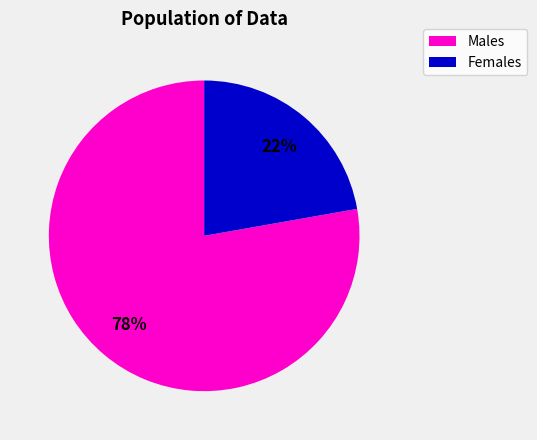

Approximately how many times larger is the value at Females compared to Males?

0.3